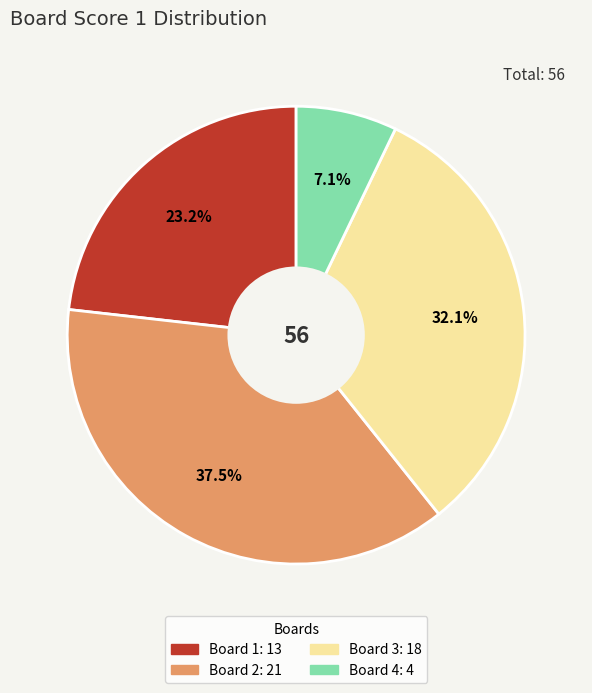

Rank the categories by value from lowest to highest.

Board 4, Board 1, Board 3, Board 2